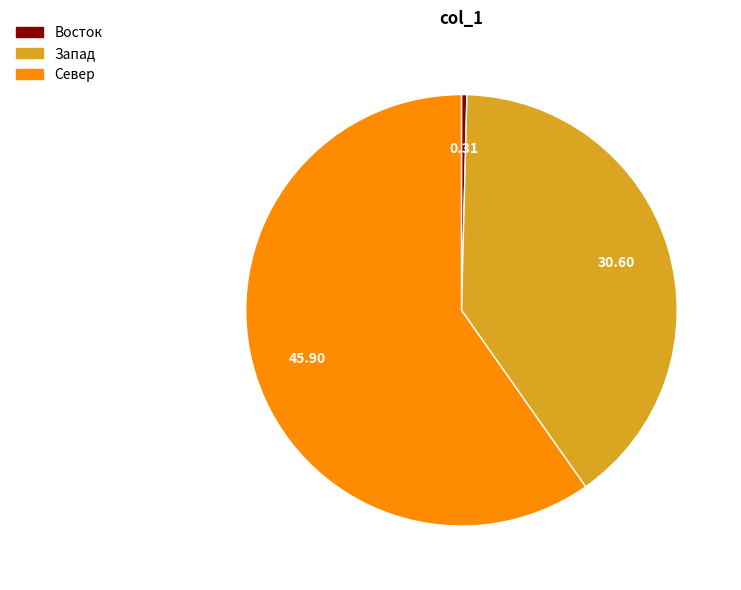

Is it true that Север is 73% of the pie?

False